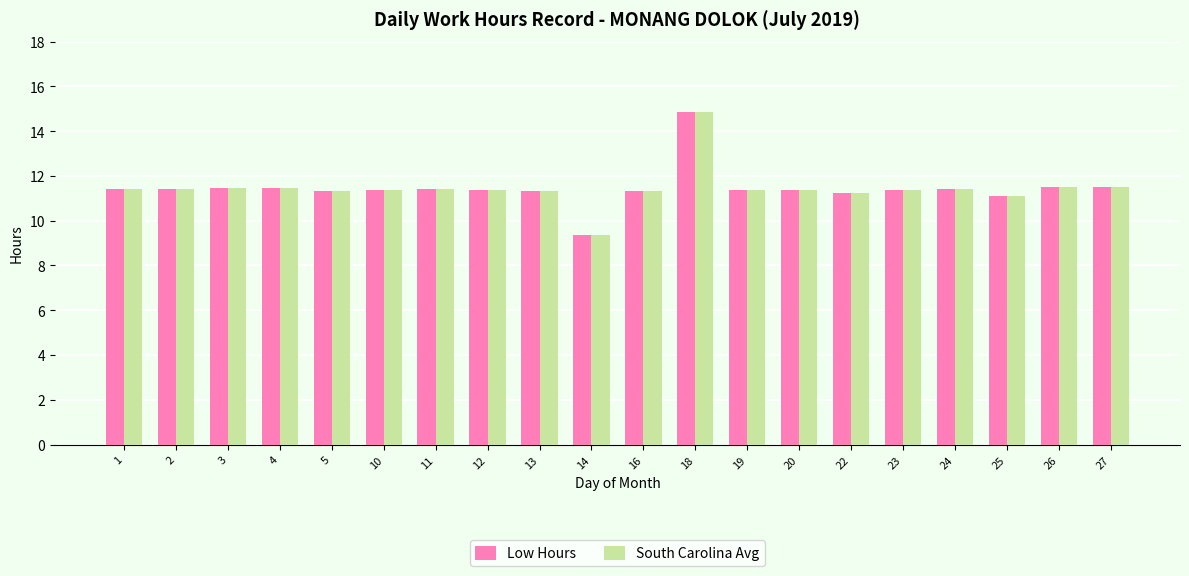

What is the sum of the Low Hours values at 26 and 16?

22.8